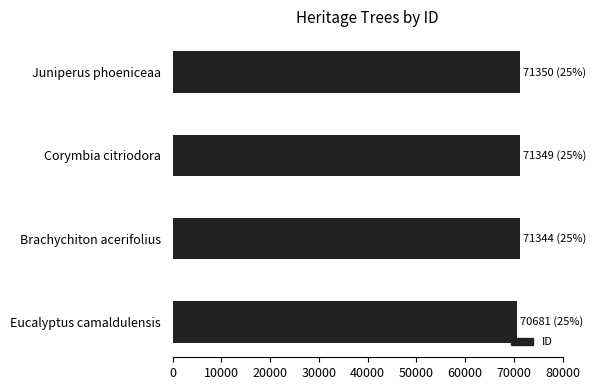

What is the approximate value at Corymbia citriodora?

71349